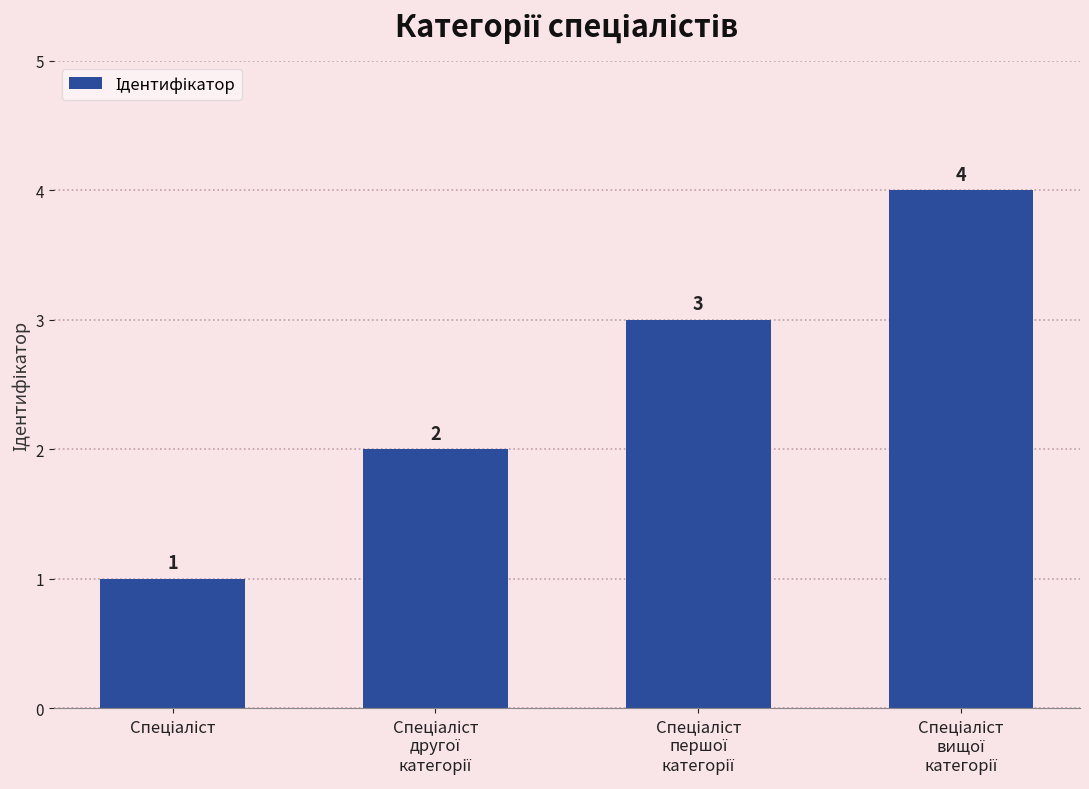

How many values are between 2 and 4?

3